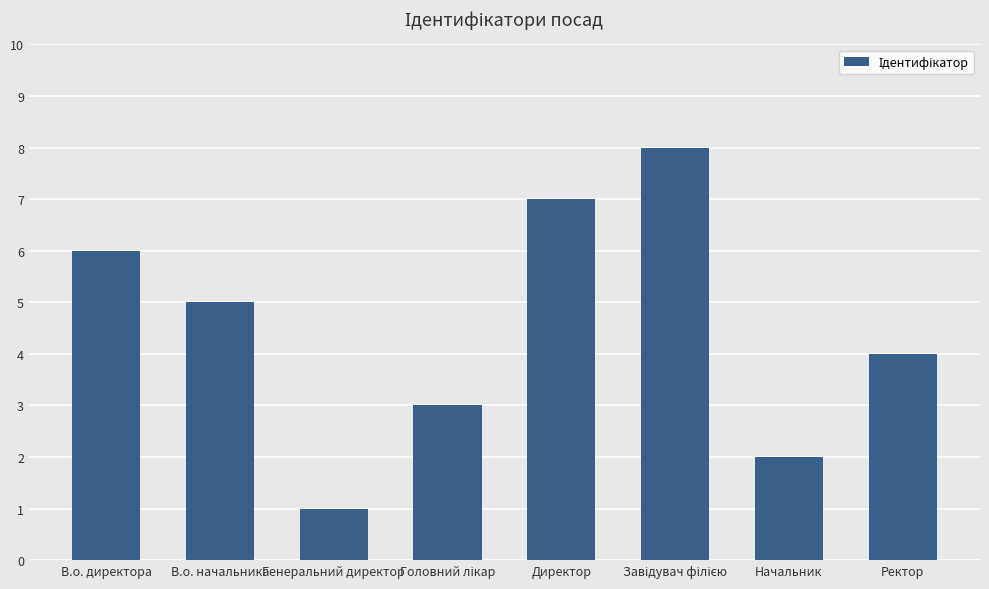

What is the difference between the second highest and second lowest values?

5